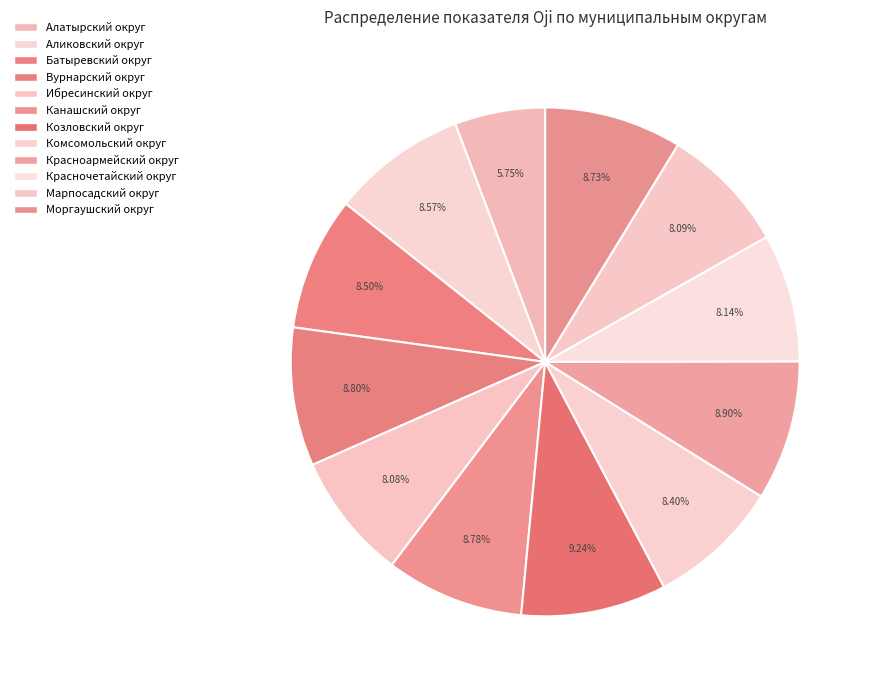

How many segments does this pie chart have?

12